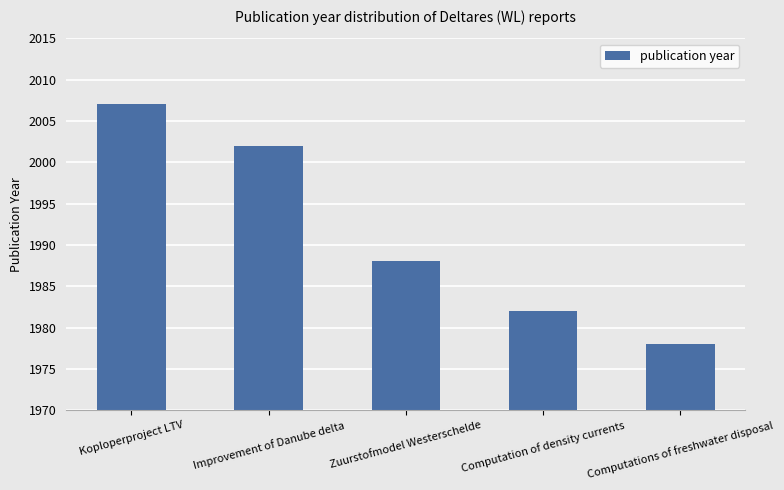

The value at Improvement of Danube delta is 2002. True or false?

True